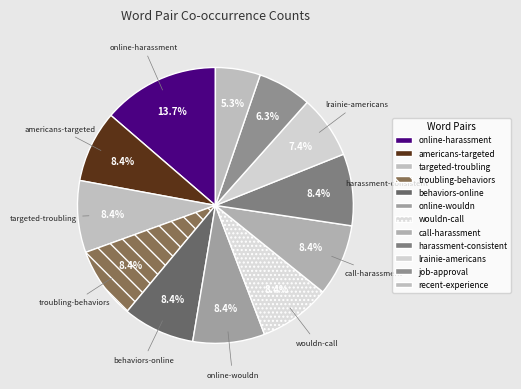

Which has a higher value, wouldn-call or call-harassment?

wouldn-call